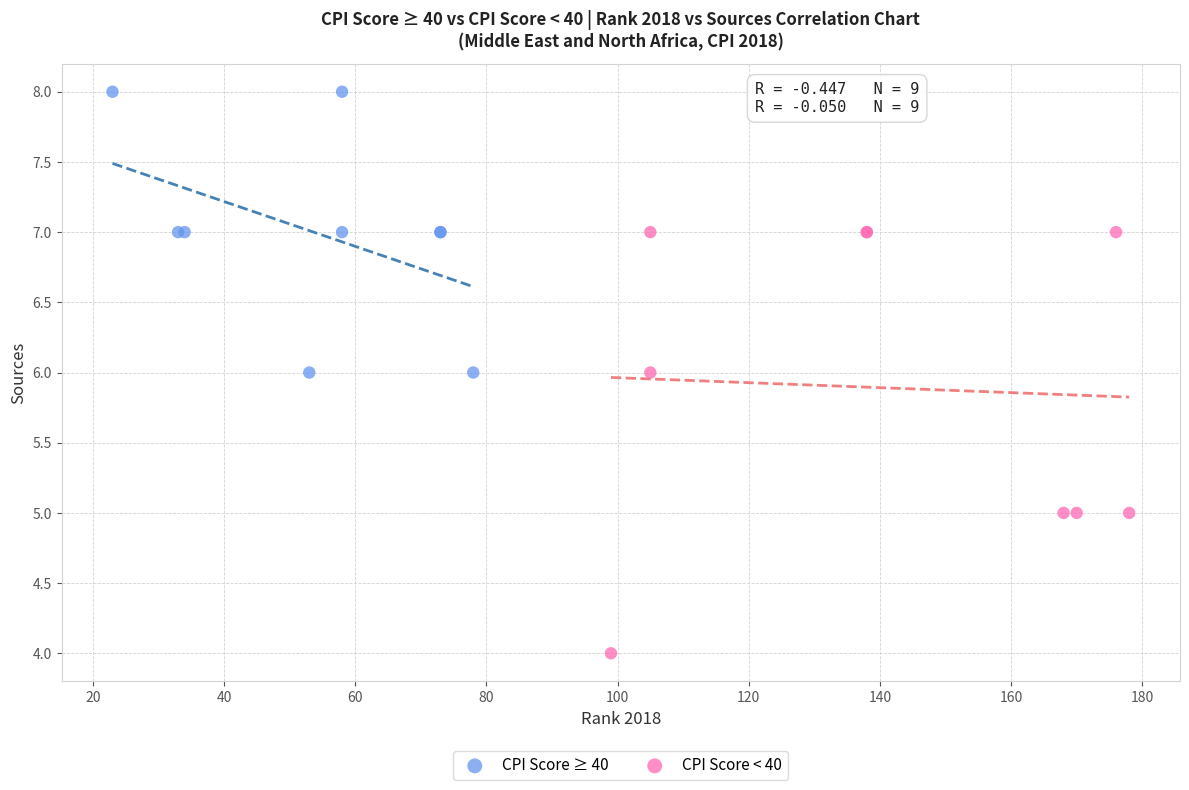

Which series contains the highest Y value?

CPI Score ≥ 40